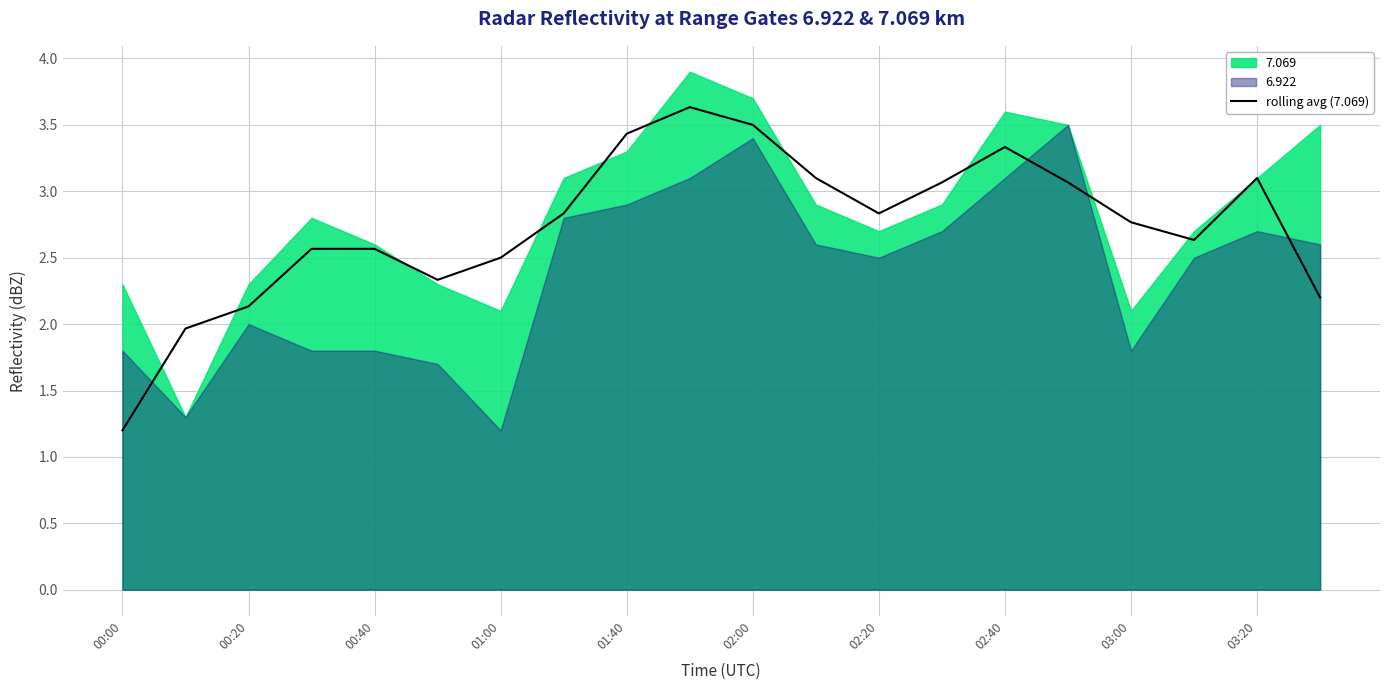

What is the maximum value for rolling avg (7.069)?

3.6